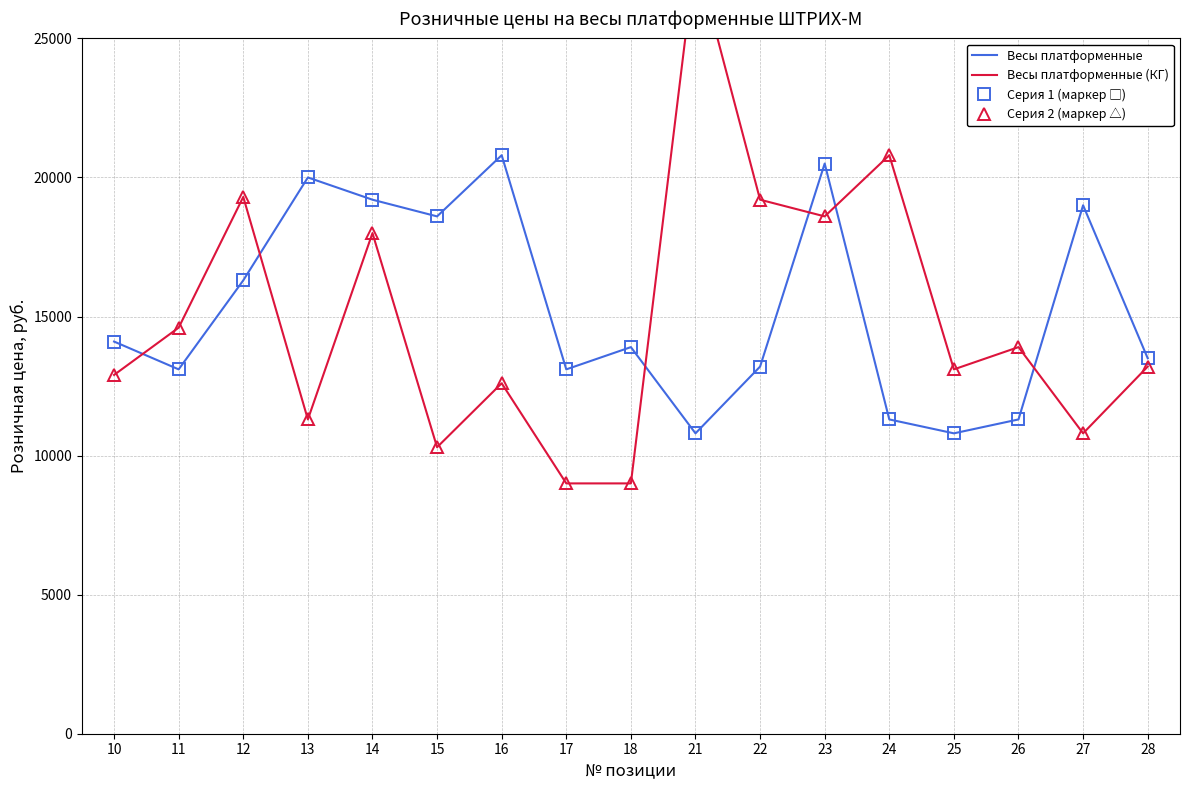

True or false: Весы платформенные (линия) and Весы платформенные (маркер) cross at least once.

False